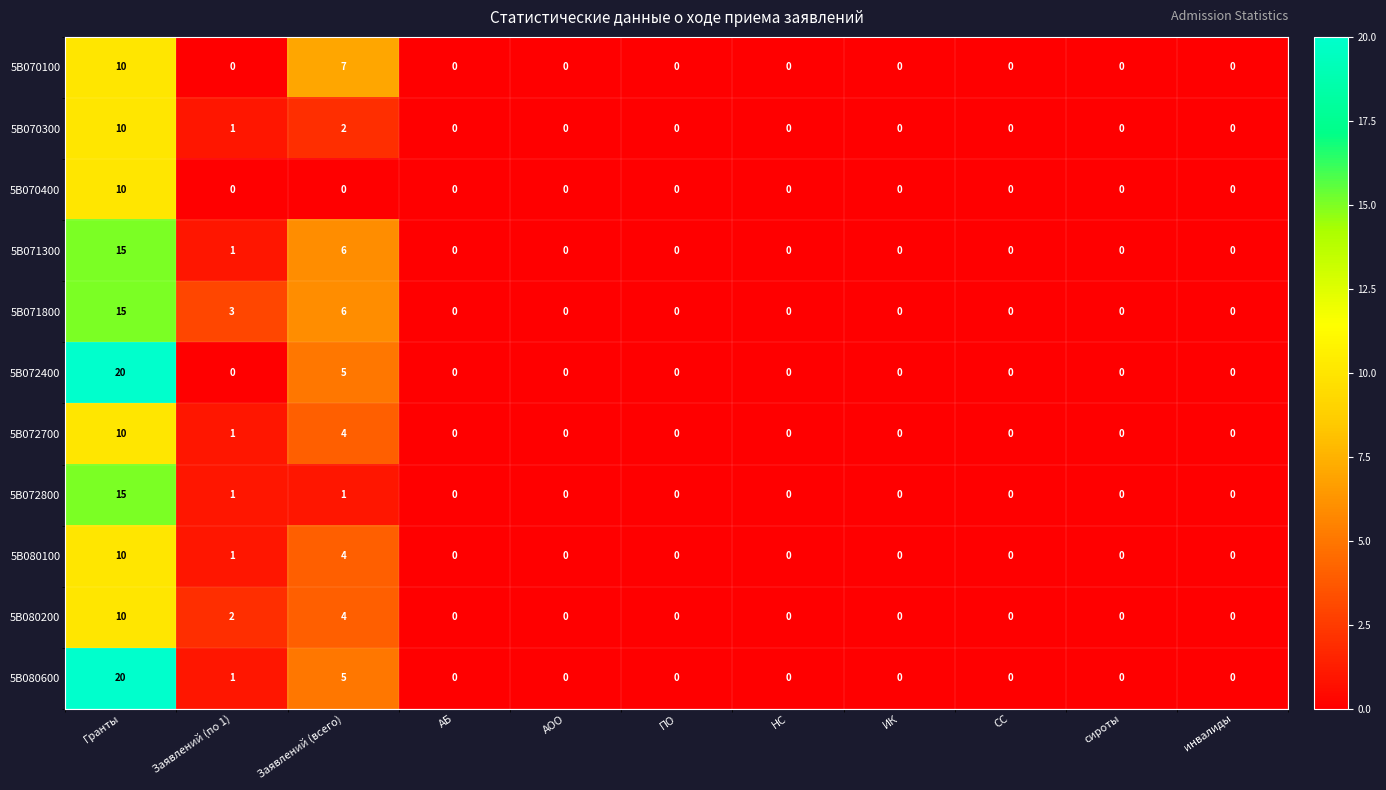

Between Заявлений (всего) and АБ, which series saw the biggest shift?

5B070100